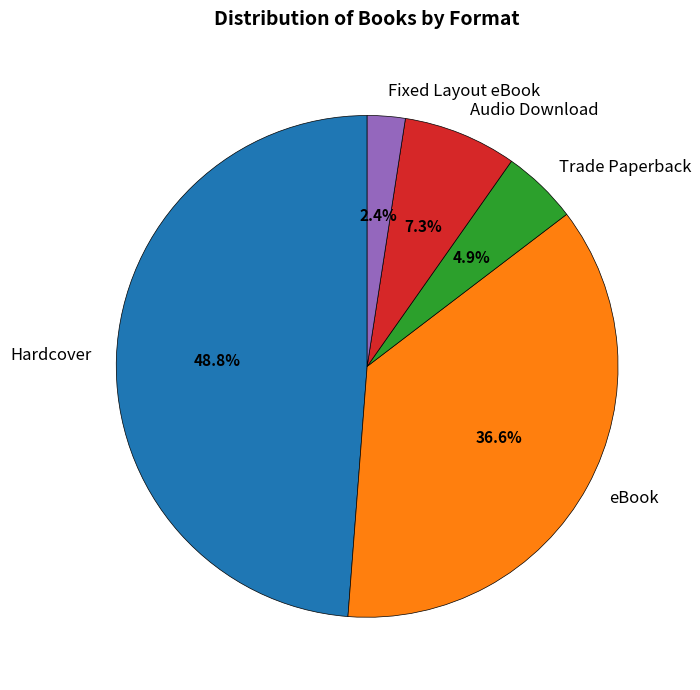

To the nearest percent, what portion does eBook represent?

37%